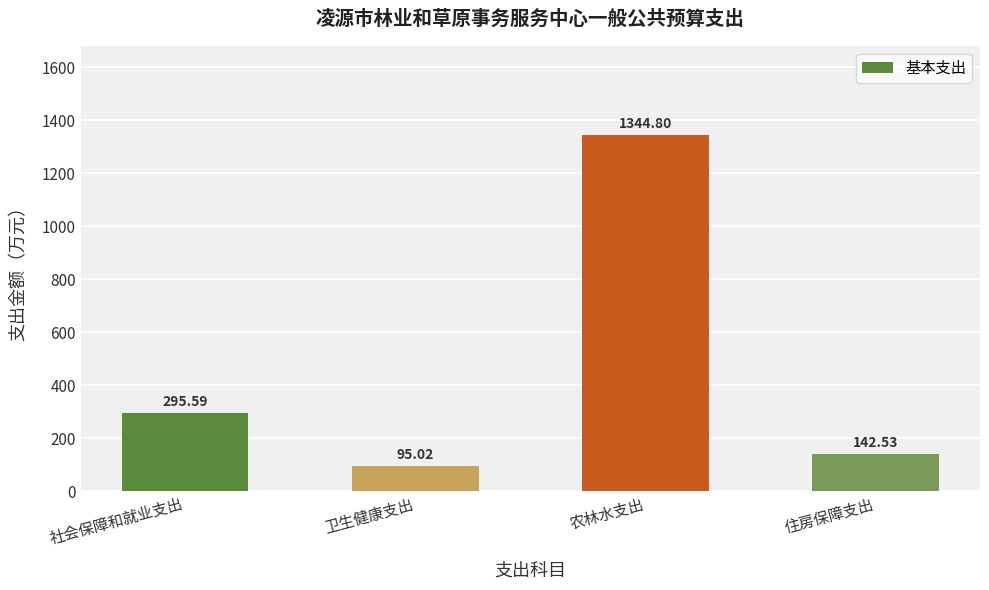

What is the approximate value at 农林水支出?

1344.8